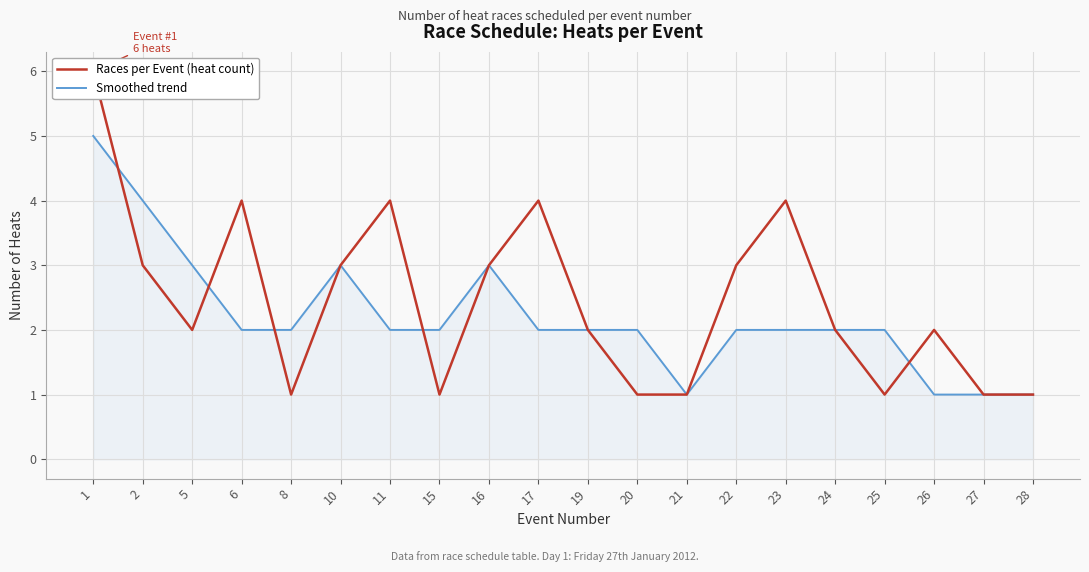

How many lines are shown in the chart?

2